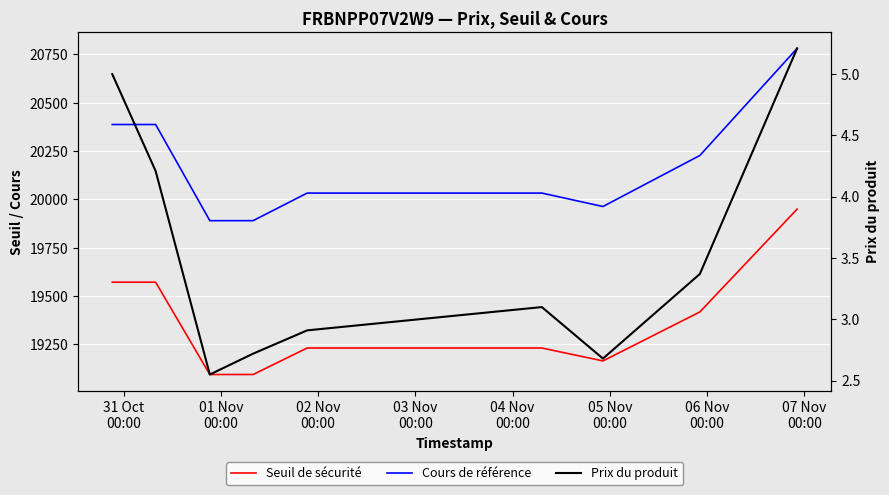

Which series has the largest total across all categories?

Cours de référence